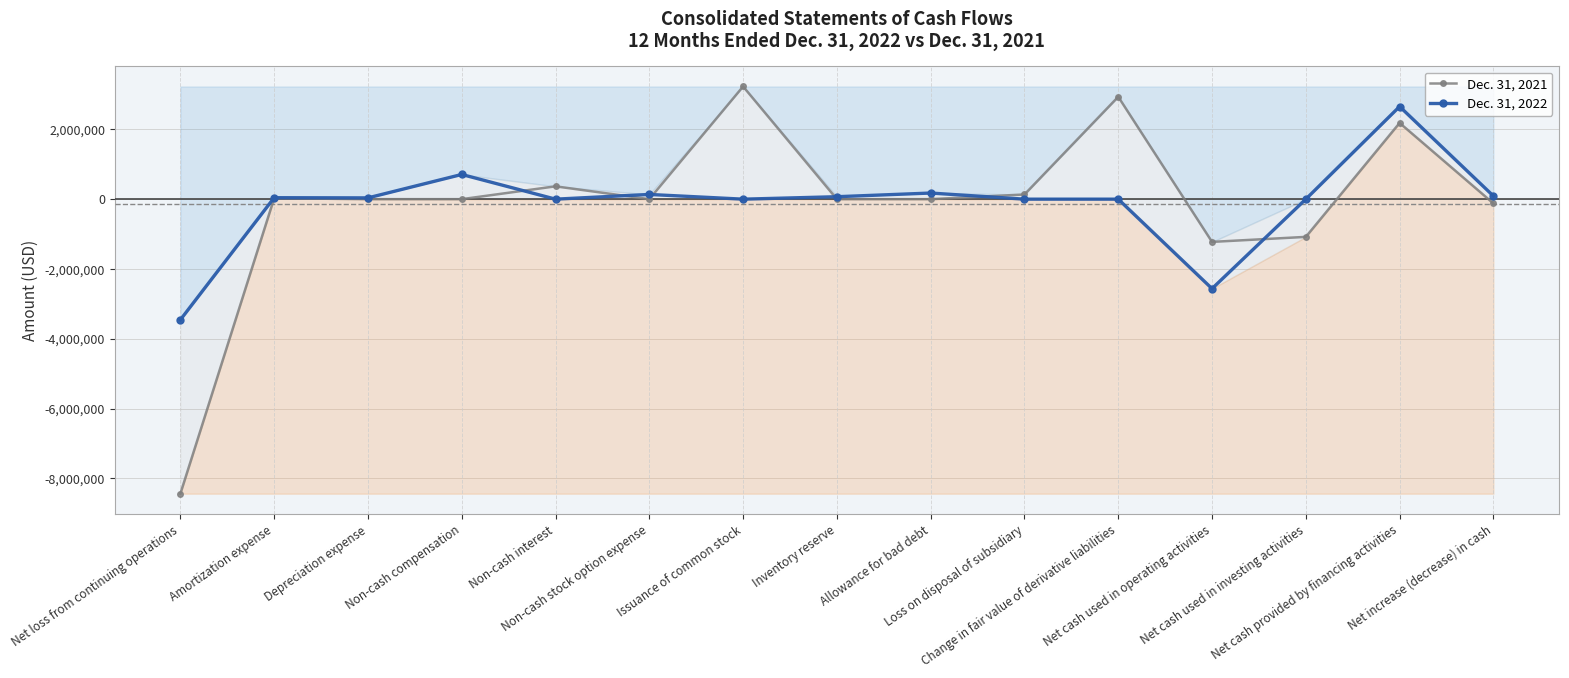

What is the sum of the Dec. 31, 2022 values at Non-cash stock option expense and Change in fair value of derivative liabilities?

135000